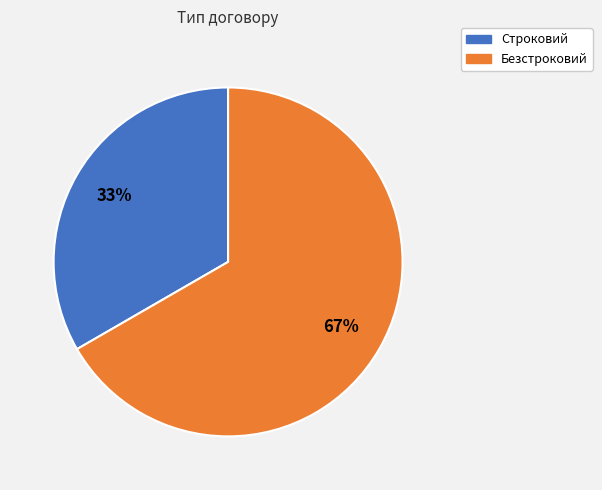

How many segments does this pie chart have?

2